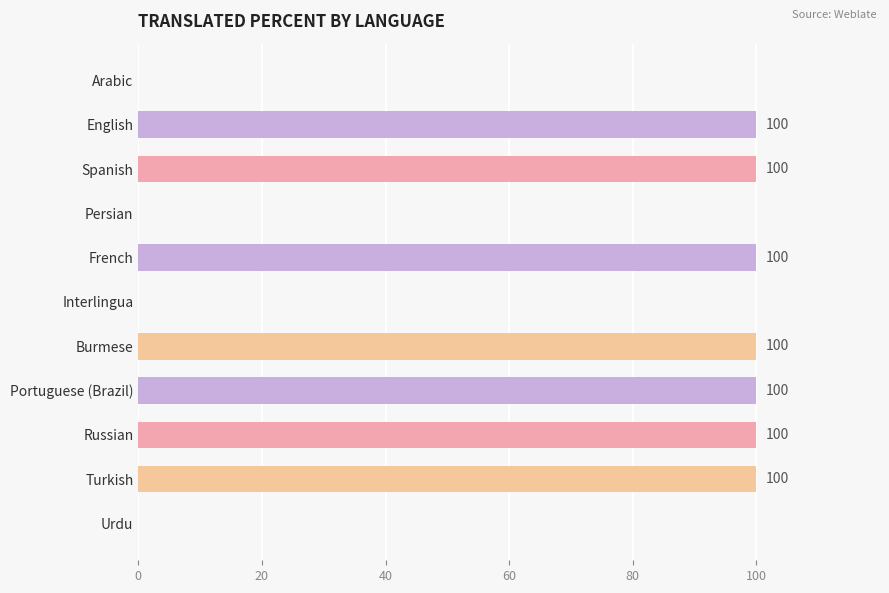

True or false: the data shows 152 at Portuguese (Brazil).

False